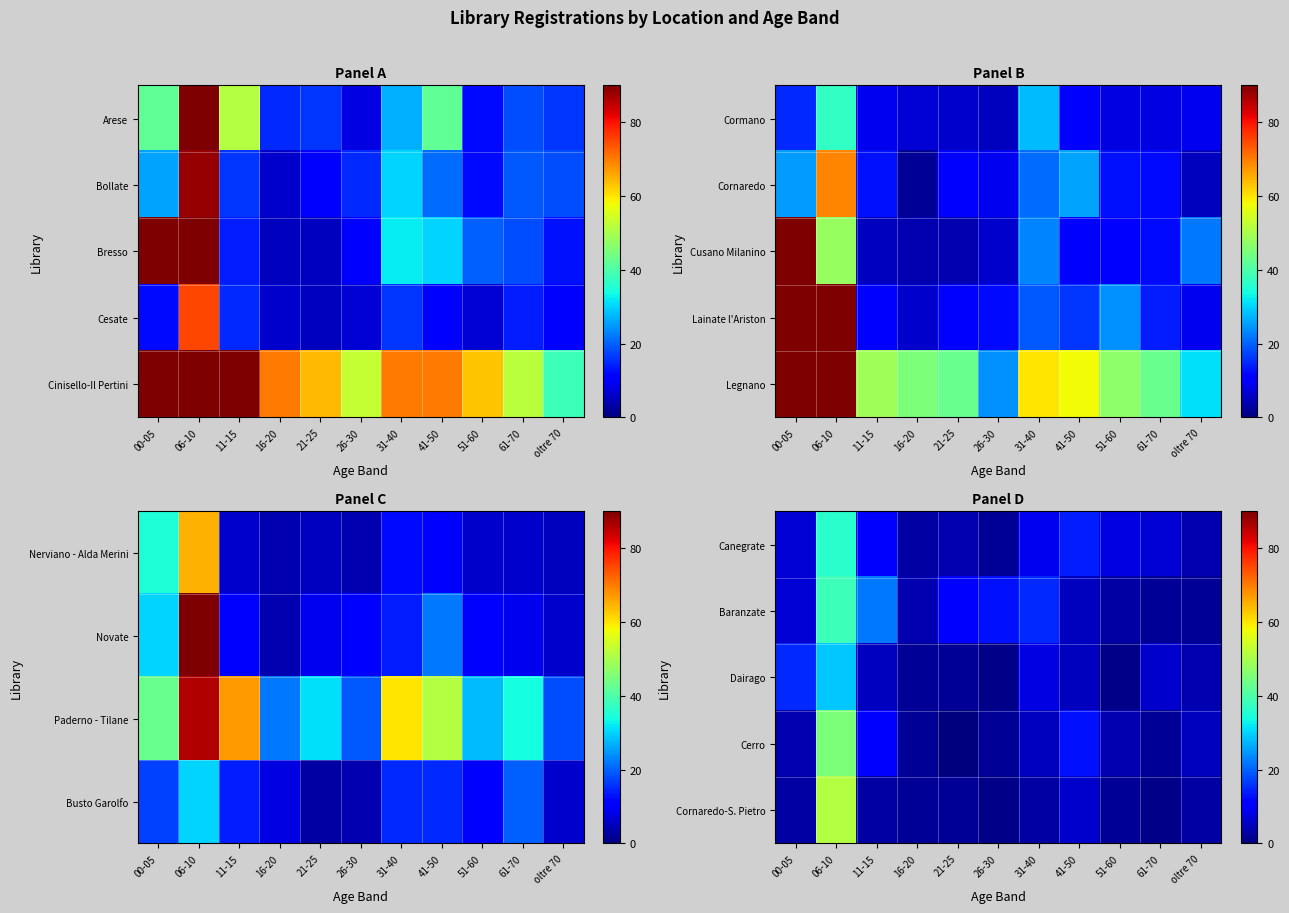

What is the average value of the Cornaredo-S. Pietro series?

7